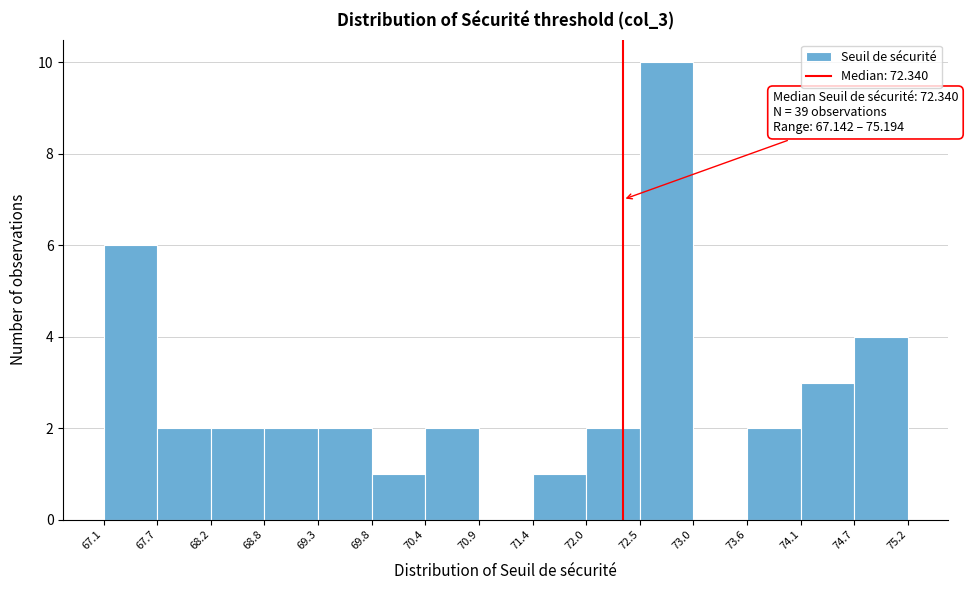

Which range on the x-axis has the tallest bar?

72.5 to 73.0